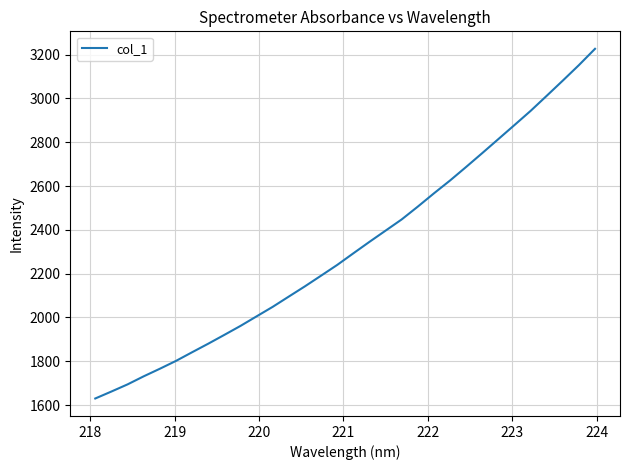

Does the chart have visible grid lines?

Yes